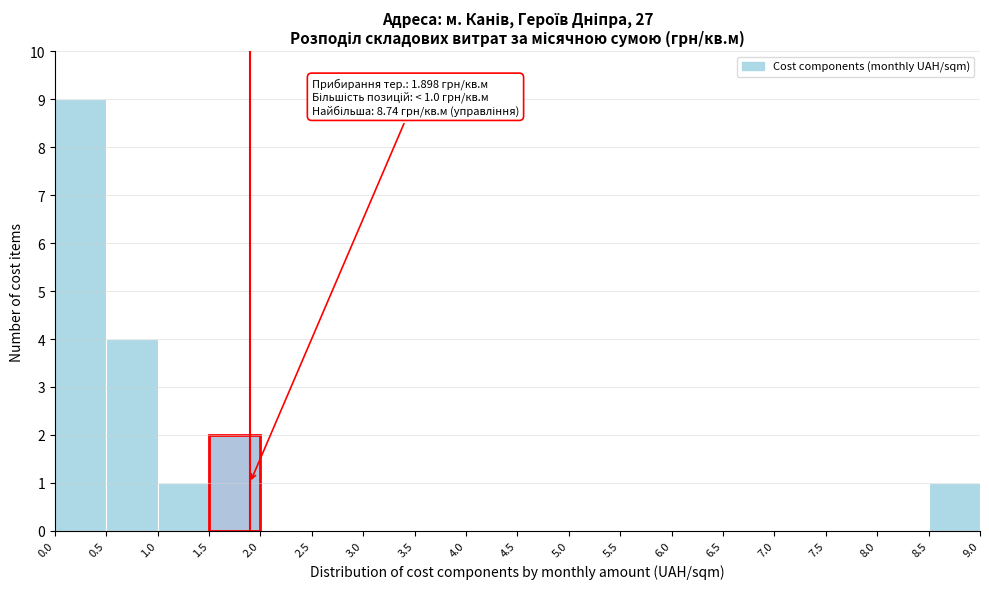

Which range on the x-axis has the tallest bar?

0.0 to 0.5